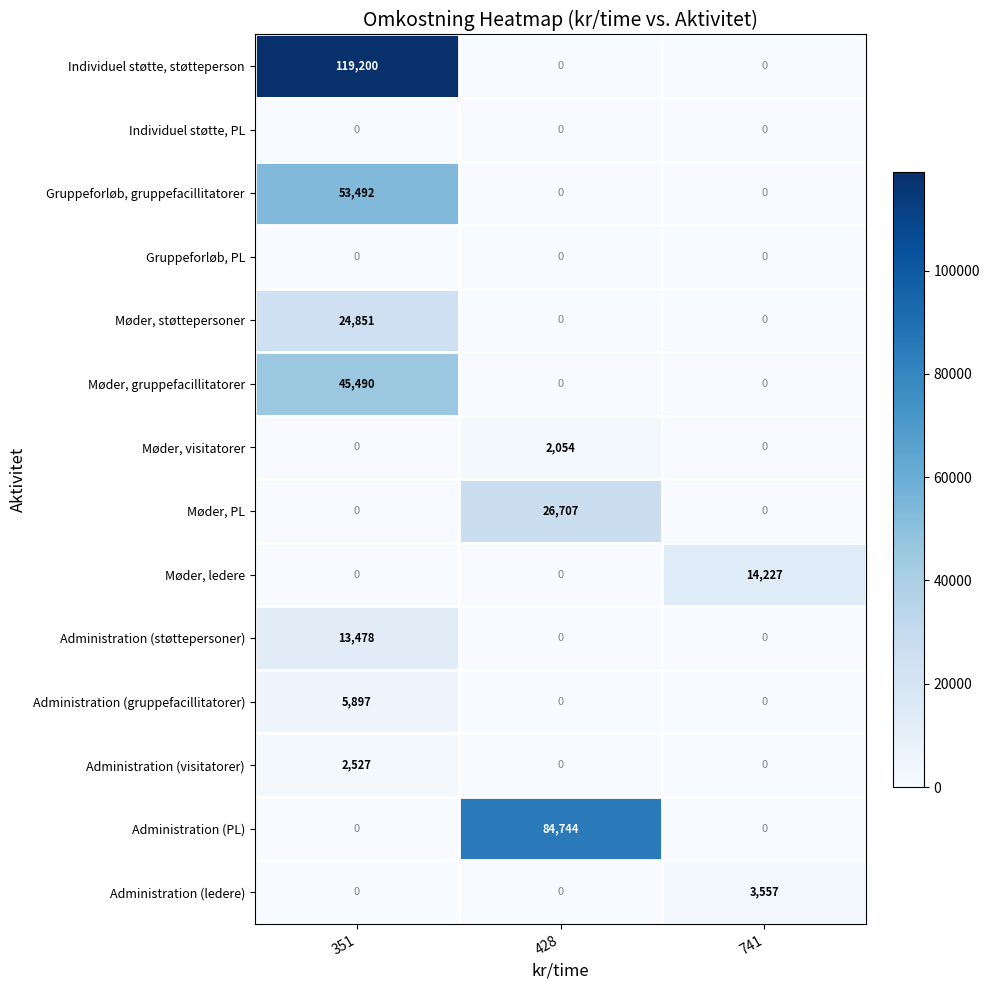

How many distinct data groups are displayed?

14